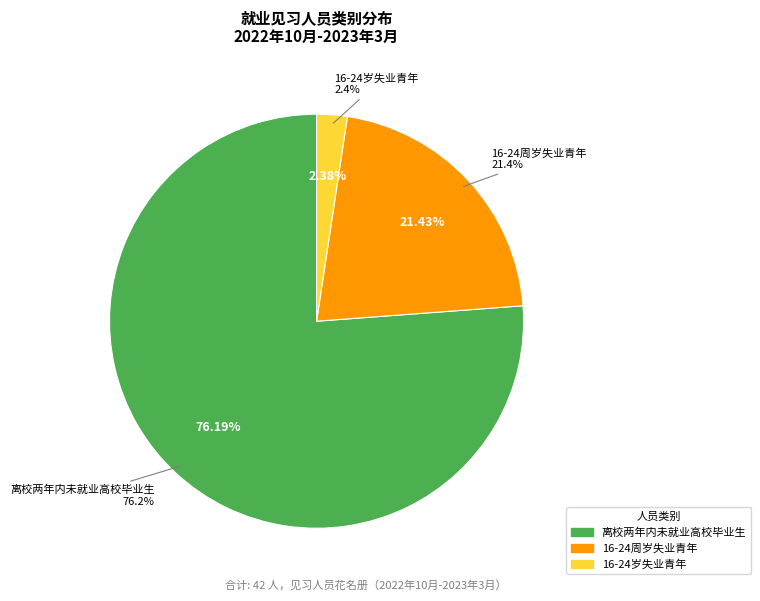

Does 离校两年内未就业高校毕业生 represent more than half of the total?

Yes